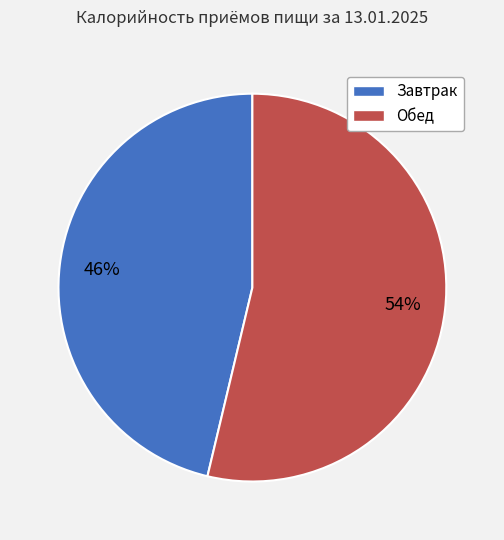

To the nearest percent, what is the average slice percentage?

50%